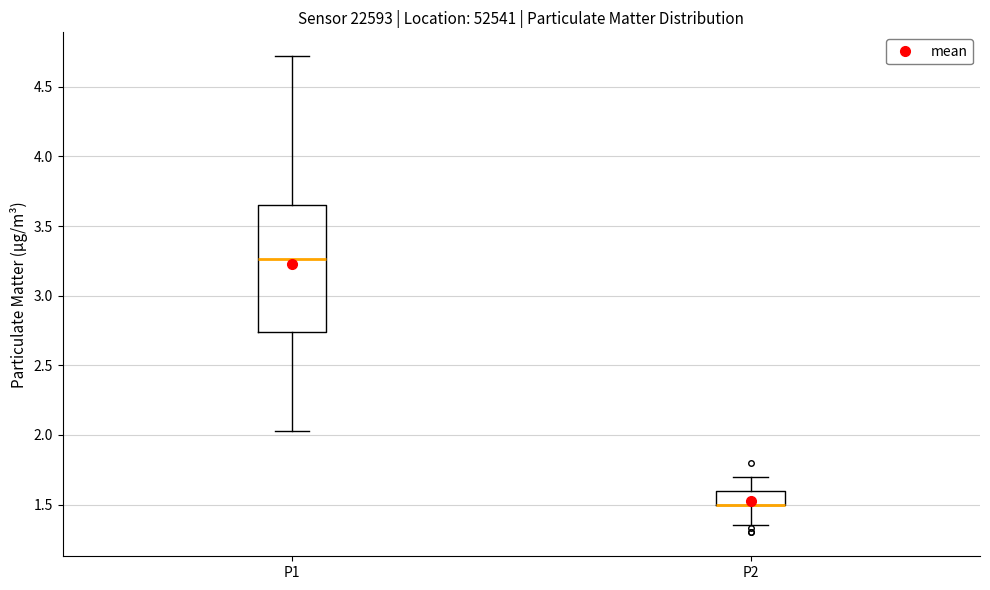

Reading left to right, transcribe this box plot: for each box, give where its median line is, the range the box spans, and where its two whiskers end, as read against the y-axis. The values are not printed on the chart, so give them approximately, as read against the axis.

P1: median 3.25, box 2.75 to 3.65, whiskers 2.05 to 4.70
P2: median 1.50 (drawn on the box's lower edge), box 1.50 to 1.60, whiskers 1.35 to 1.70